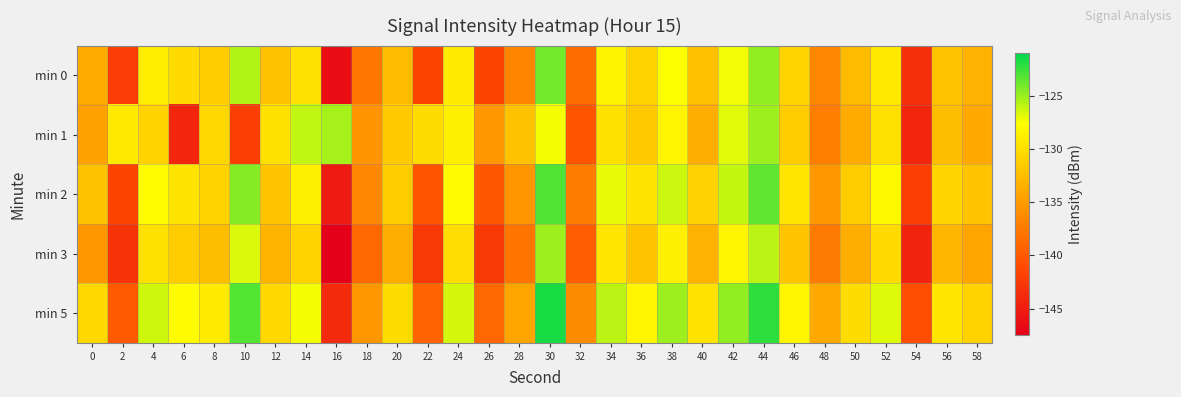

Reading left to right, transcribe all the data shown in this chart.

min 0: 0=-133.8	2=-142.2	4=-129.0	6=-130.3	8=-131.4	10=-125.6	12=-132.2	14=-129.9	16=-146.3	18=-137.8	20=-132.7	22=-141.6	24=-129.0	26=-141.5	28=-136.7	30=-124.0	32=-138.6	34=-128.4	36=-130.9	38=-127.6	40=-132.2	42=-127.3	44=-124.8	46=-130.8	48=-136.5	50=-132.7	52=-129.2	54=-143.3	56=-132.0	58=-133.2
min 1: 0=-134.5	2=-129.3	4=-130.9	6=-144.2	8=-130.5	10=-142.1	12=-129.8	14=-126.1	16=-125.4	18=-135.6	20=-131.5	22=-130.2	24=-128.7	26=-135.3	28=-132.1	30=-127.4	32=-140.2	34=-129.8	36=-131.6	38=-128.3	40=-133.7	42=-126.9	44=-125.1	46=-131.4	48=-137.2	50=-133.8	52=-130.0	54=-144.1	56=-132.5	58=-134.0
min 2: 0=-132.1	2=-141.5	4=-127.8	6=-129.6	8=-130.9	10=-124.5	12=-131.8	14=-128.7	16=-145.1	18=-136.4	20=-131.3	22=-140.2	24=-127.9	26=-140.1	28=-135.4	30=-123.1	32=-137.3	34=-127.1	36=-129.6	38=-126.3	40=-131.0	42=-126.1	44=-123.5	46=-129.5	48=-135.2	50=-131.4	52=-128.0	54=-142.1	56=-130.7	58=-132.0
min 3: 0=-135.2	2=-143.1	4=-129.8	6=-131.4	8=-132.5	10=-126.7	12=-133.2	14=-130.9	16=-147.4	18=-138.8	20=-133.7	22=-142.6	24=-130.1	26=-142.5	28=-137.8	30=-125.1	32=-139.6	34=-129.5	36=-132.0	38=-128.7	40=-133.3	42=-128.4	44=-125.9	46=-131.9	48=-137.5	50=-133.7	52=-130.3	54=-144.4	56=-133.0	58=-134.3
min 5: 0=-130.5	2=-139.8	4=-126.4	6=-127.9	8=-129.1	10=-123.2	12=-130.5	14=-127.4	16=-143.8	18=-135.2	20=-130.2	22=-139.1	24=-126.5	26=-138.9	28=-134.3	30=-121.7	32=-136.1	34=-125.9	36=-128.3	38=-125.1	40=-129.7	42=-124.8	44=-122.2	46=-128.4	48=-134.0	50=-130.2	52=-126.8	54=-140.9	56=-129.5	58=-130.9